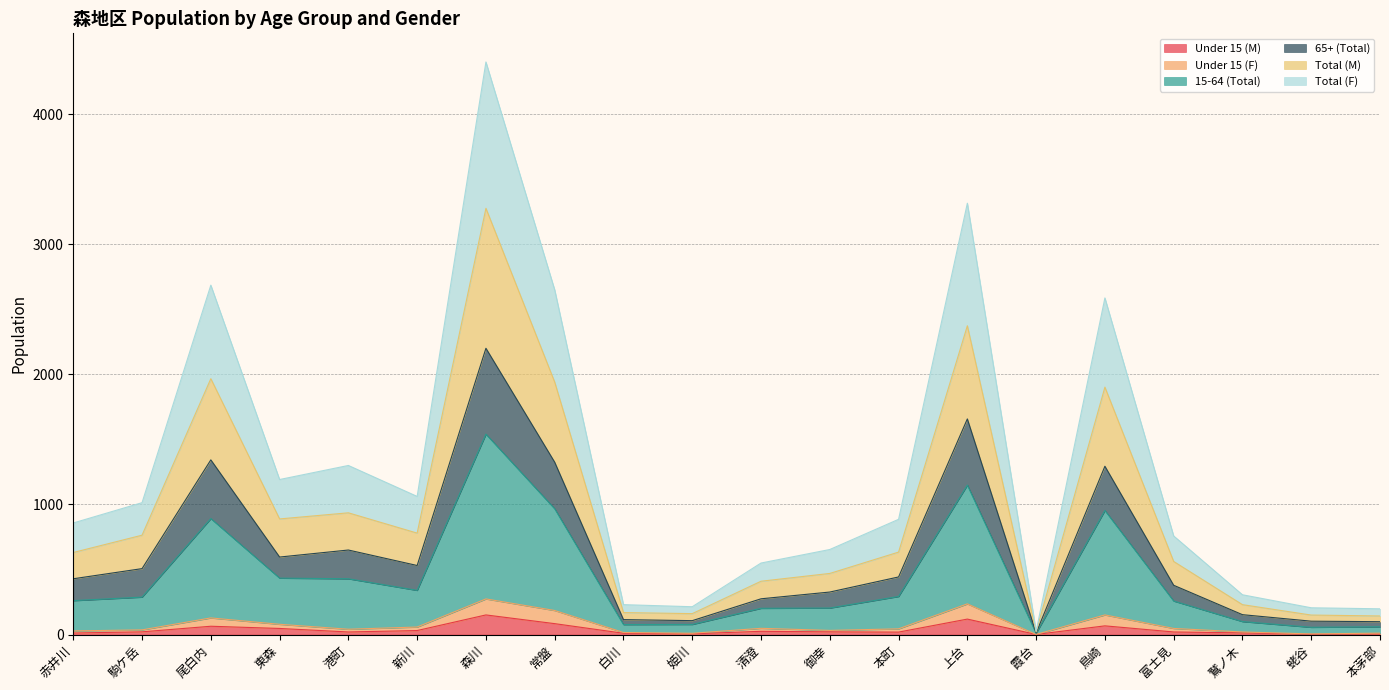

What are all the series names shown in the legend?

Under 15 (M), Under 15 (F), 15-64 (Total), 65+ (Total), Total (M), Total (F)